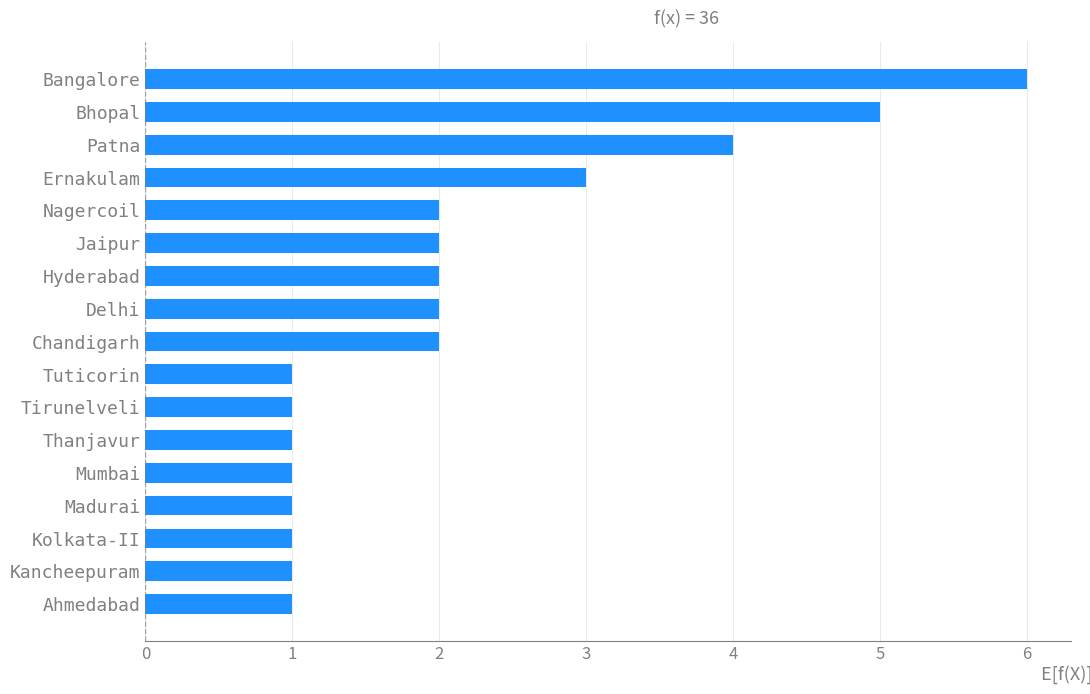

Which has a higher value, Tuticorin or Bhopal?

Bhopal